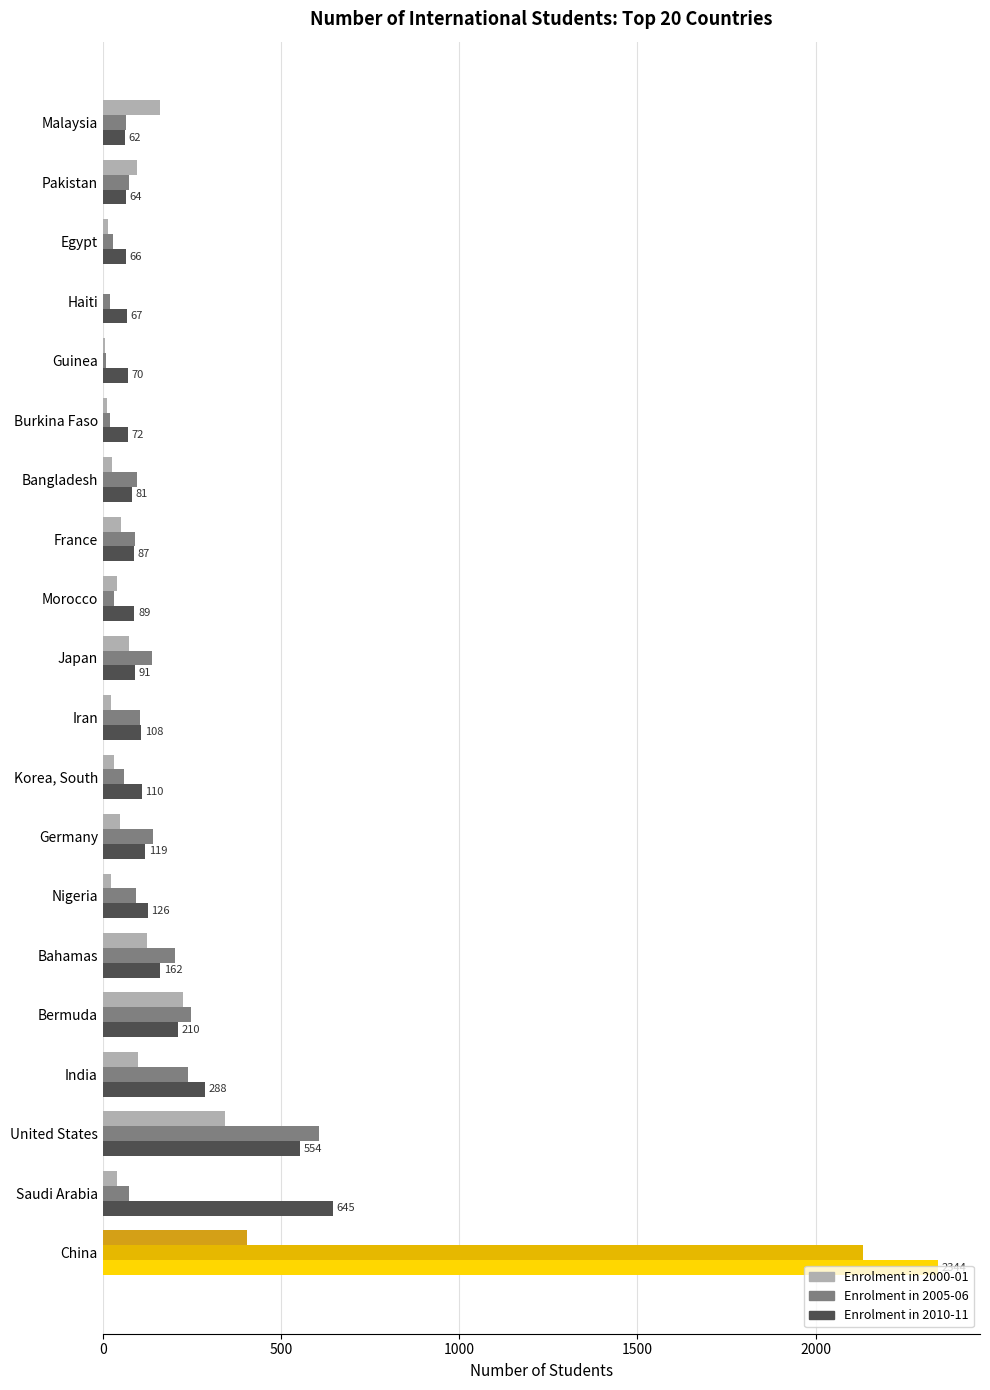

How many categories are shown in the chart?

20